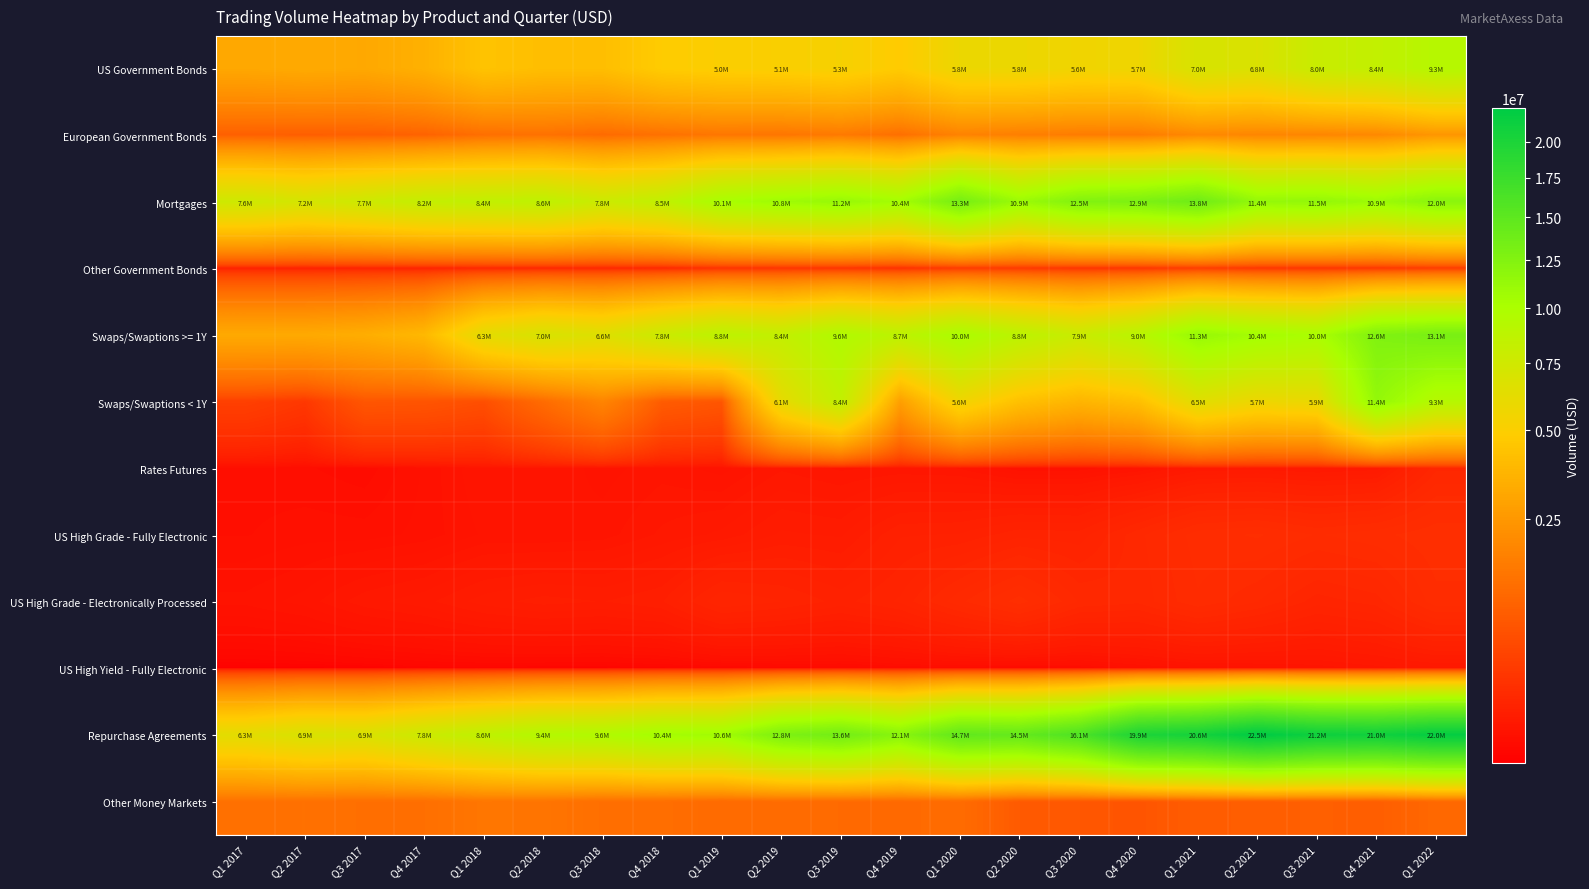

Count the number of categories in the chart.

21